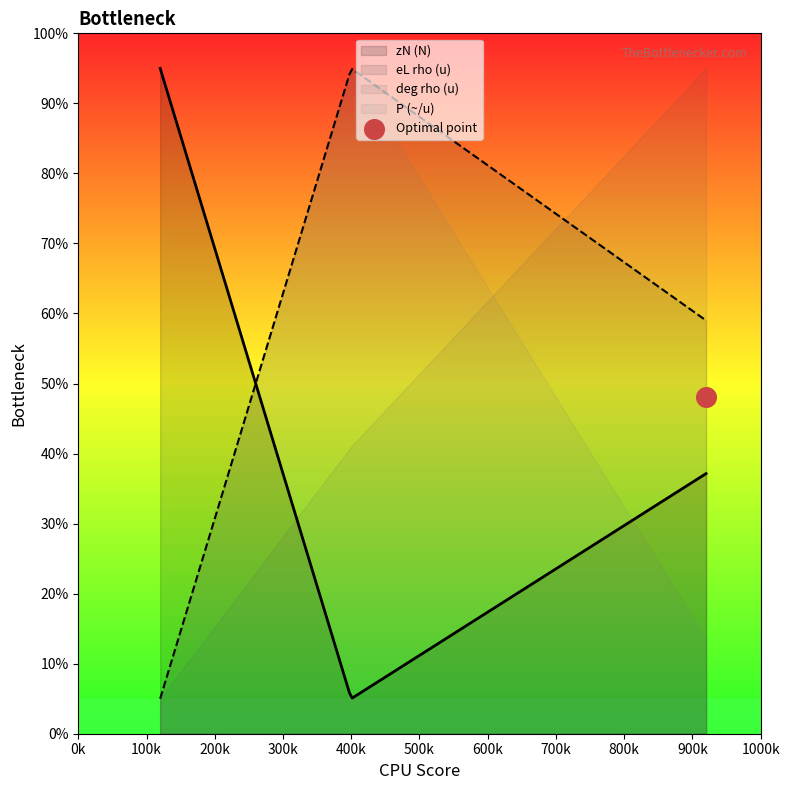

What is the minimum value for zN (N)?

5.1